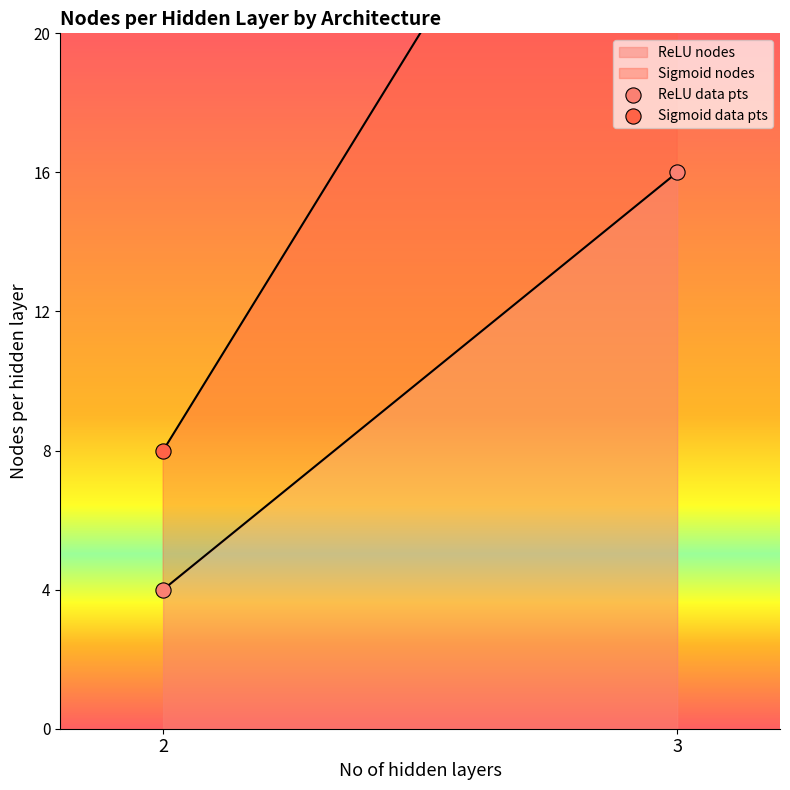

Which series has the largest Y range (max minus min)?

Sigmoid data pts